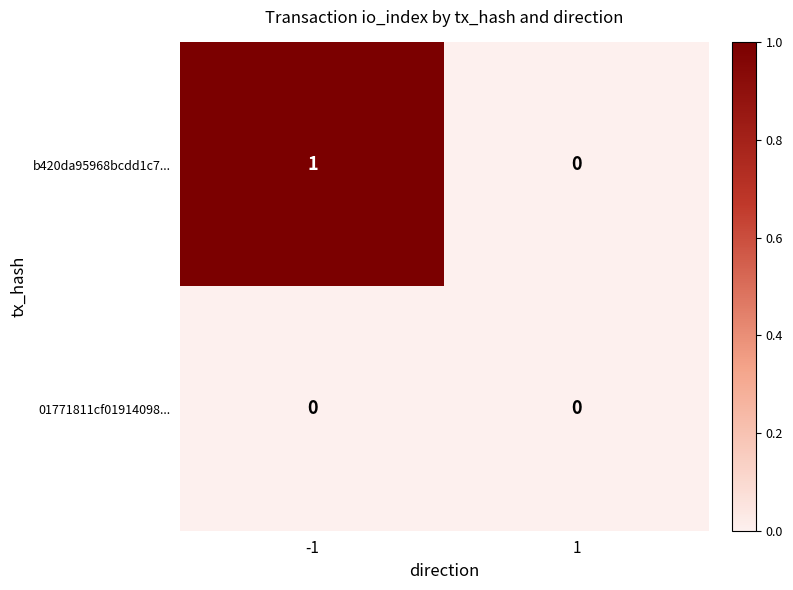

List the series in order of their overall mean, lowest first.

01771811cf01914098..., b420da95968bcdd1c7...